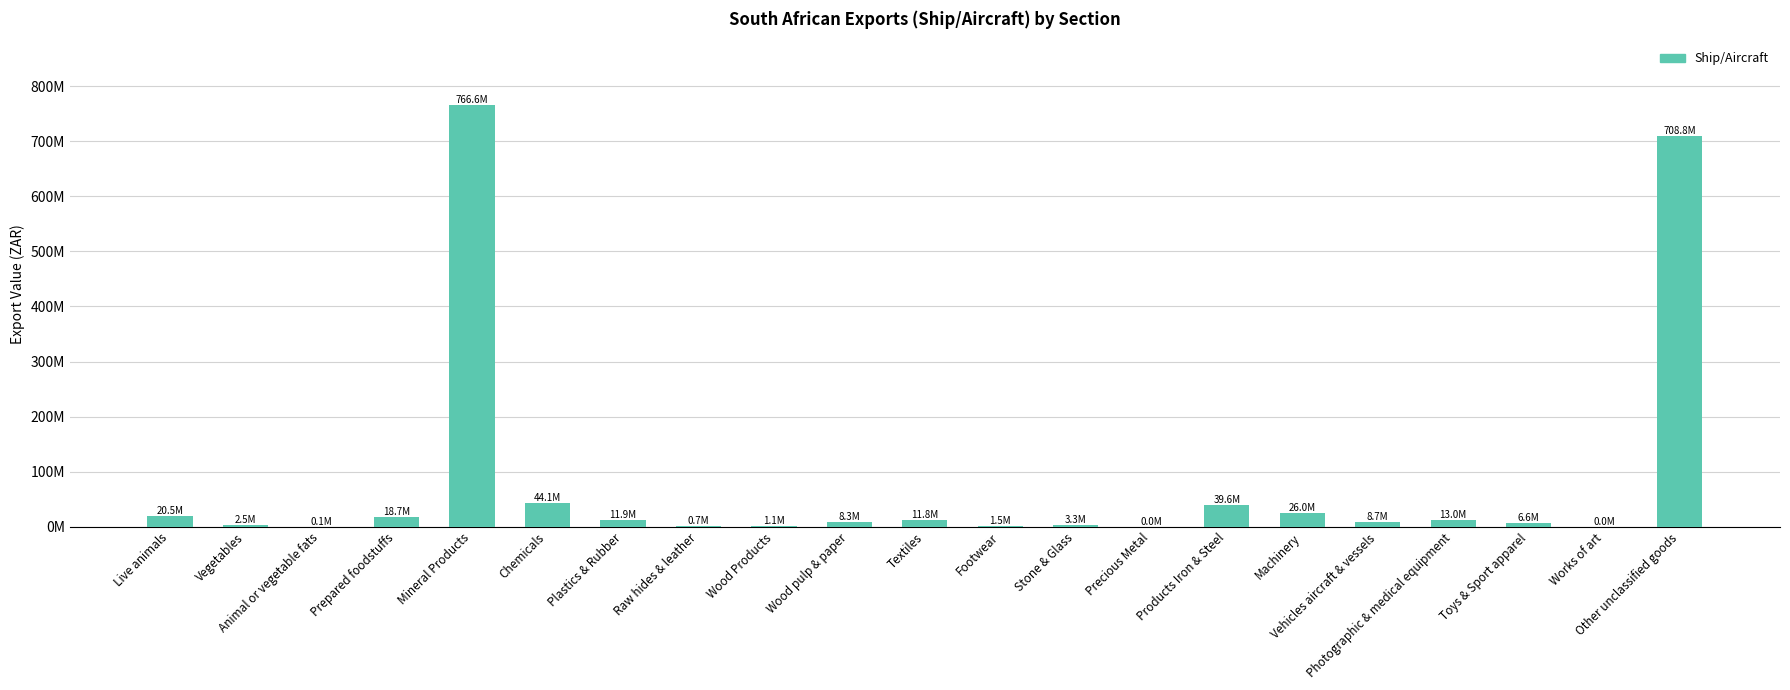

Does the chart contain any negative values?

No